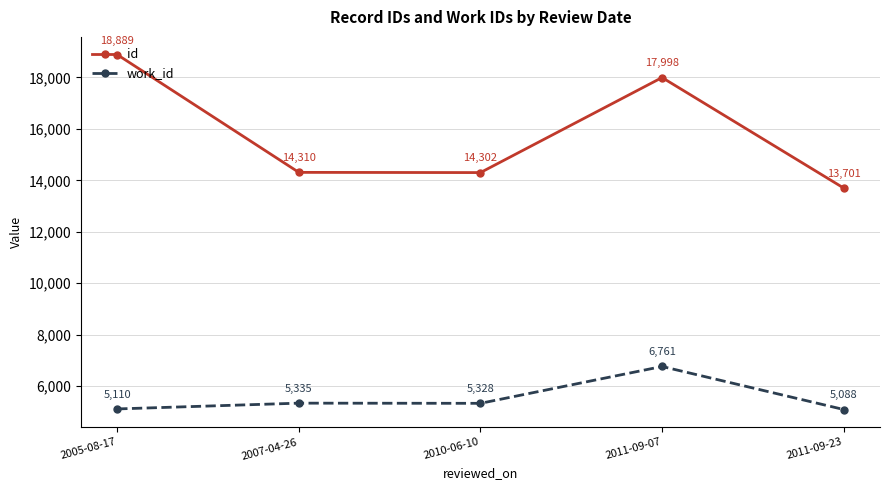

What is the spread (max minus min) of values at 2011-09-23?

8613